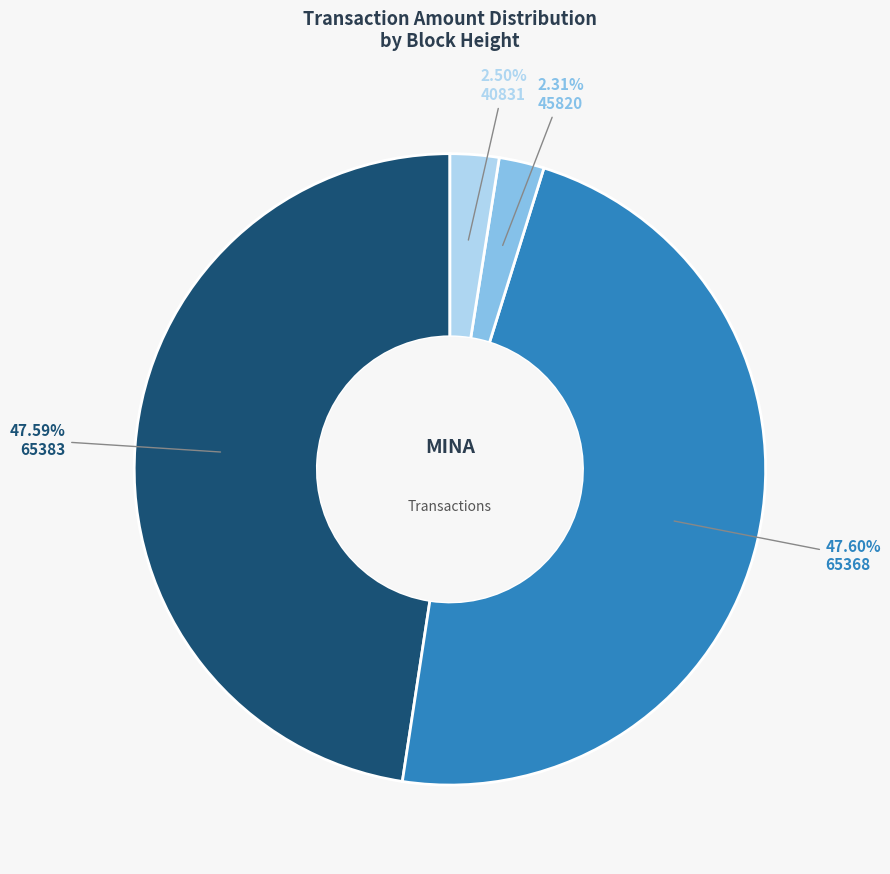

To the nearest percent, what portion does 45820 represent?

2%